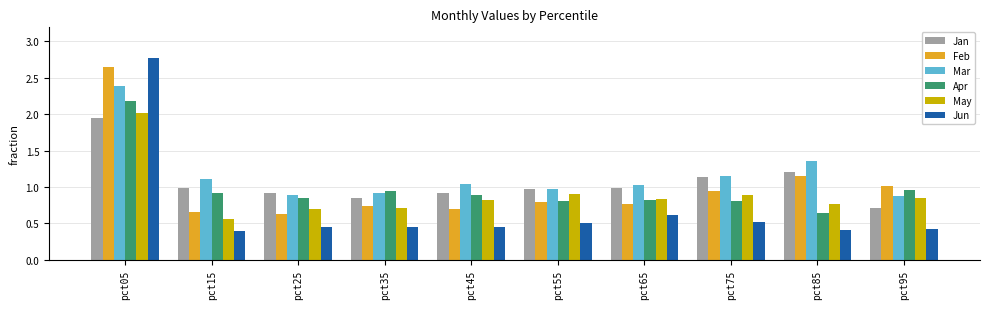

At which label does Apr reach its peak?

pct05